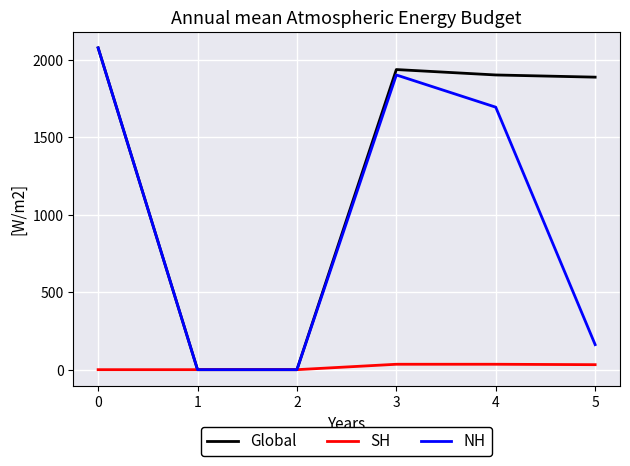

List the series in order of their overall mean, highest first.

Global, NH, SH